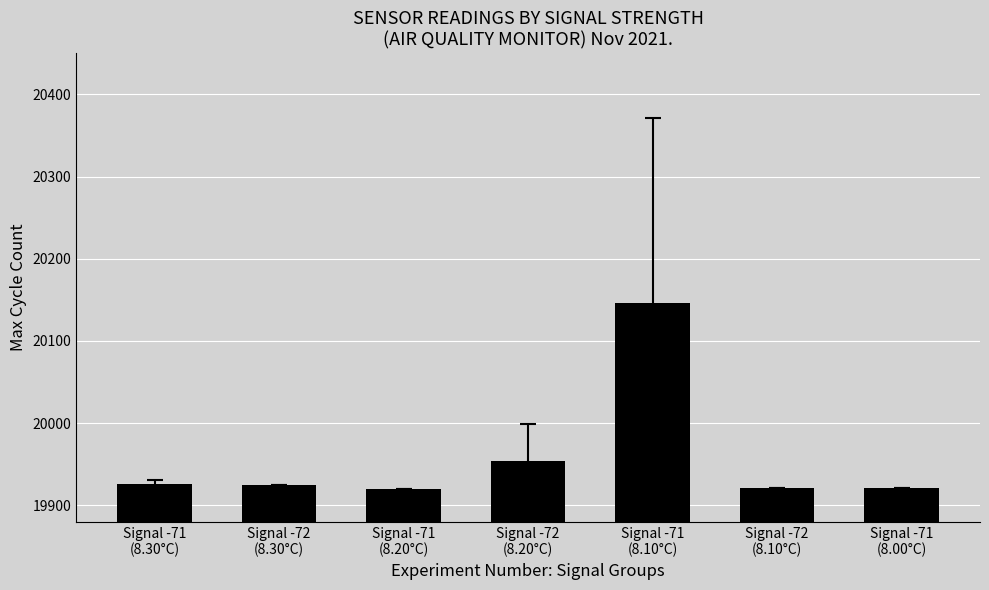

What is the label of the 1st bar from the left?

Signal -71
(8.30°C)